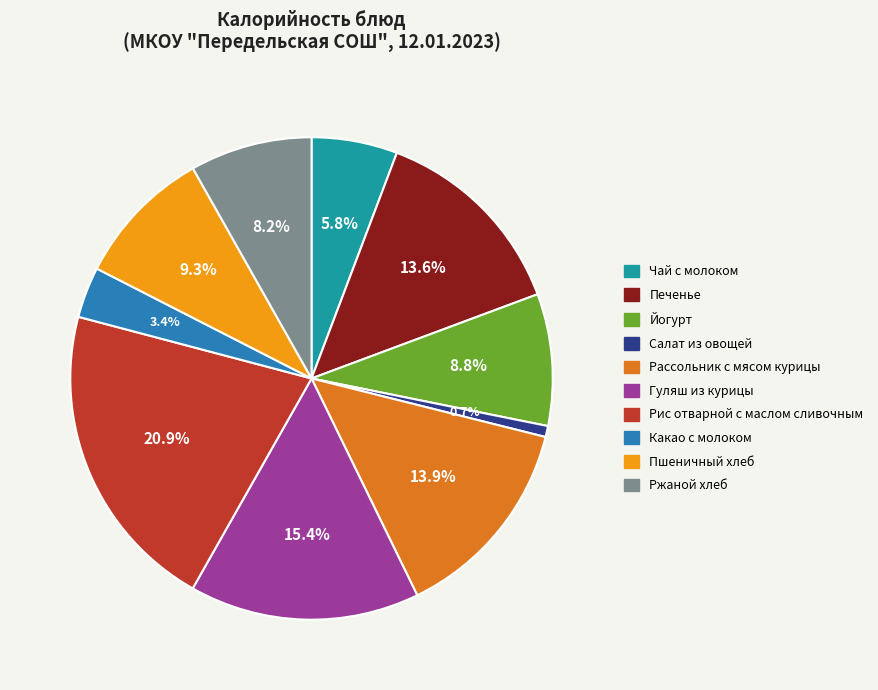

What is the ratio of the value at Рассольник с мясом курицы to the value at Чай с молоком?

2.4